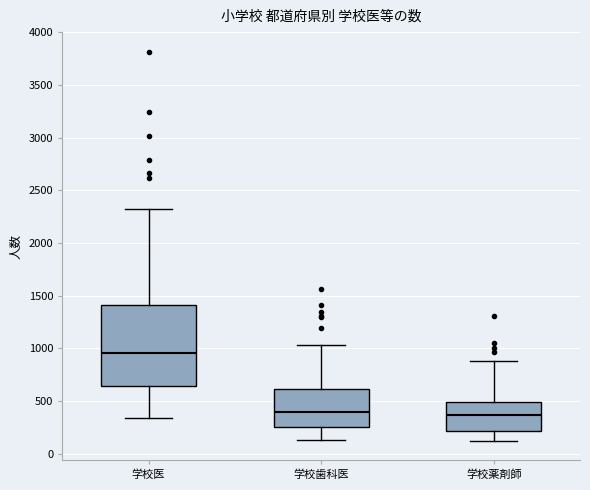

Reading left to right, read every box against the y-axis: the position of its median line, the range the box covers, and the ends of its whiskers. The values are not printed on the chart, so give them approximately, as read against the axis.

学校医: median 950, box 650 to 1400, whiskers 350 to 2300
学校歯科医: median 400, box 250 to 600, whiskers 150 to 1050
学校薬剤師: median 350, box 200 to 500, whiskers 100 to 900